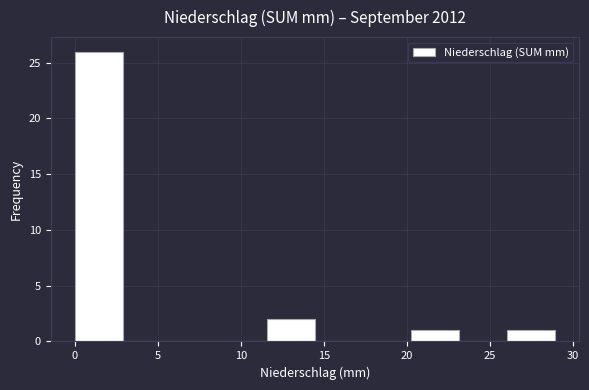

Reading left to right, list every bar in this chart as the range it spans on the x-axis followed by its height. Neither the bar edges nor the heights are printed on the chart, so give them approximately, as read against the axes.

0.0 to 3.0: 26
3.0 to 6.0: 0
6.0 to 8.5: 0
8.5 to 11.5: 0
11.5 to 14.5: 2
14.5 to 17.5: 0
17.5 to 20.0: 0
20.0 to 23.0: 1
23.0 to 26.0: 0
26.0 to 29.0: 1